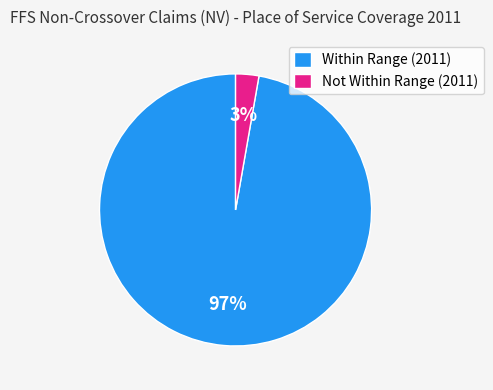

Which category has the biggest portion of the pie?

Within Range (2011)